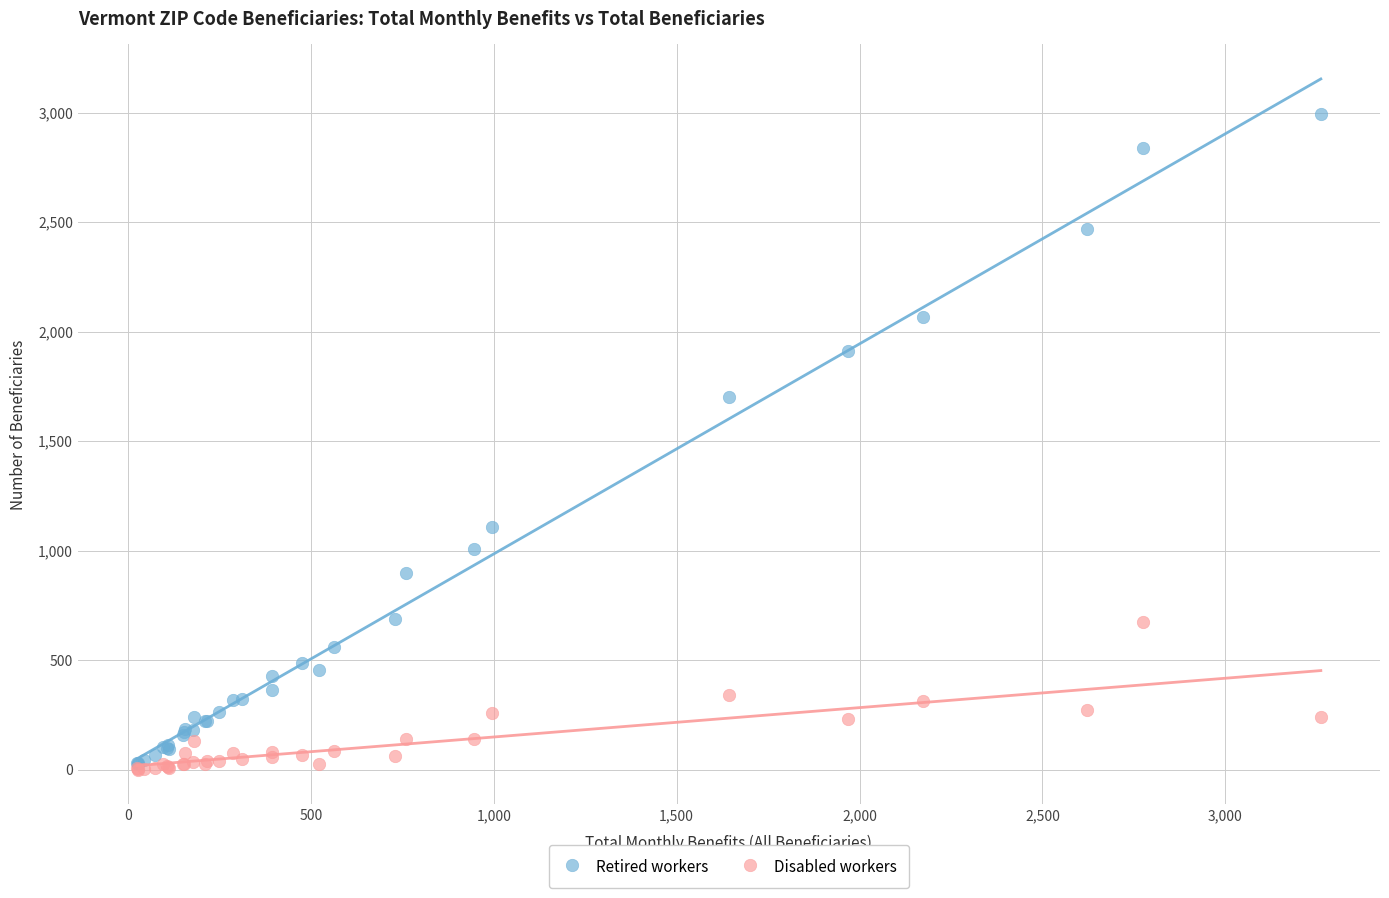

In the Retired workers series, what Y value is closest to 1510?

1700